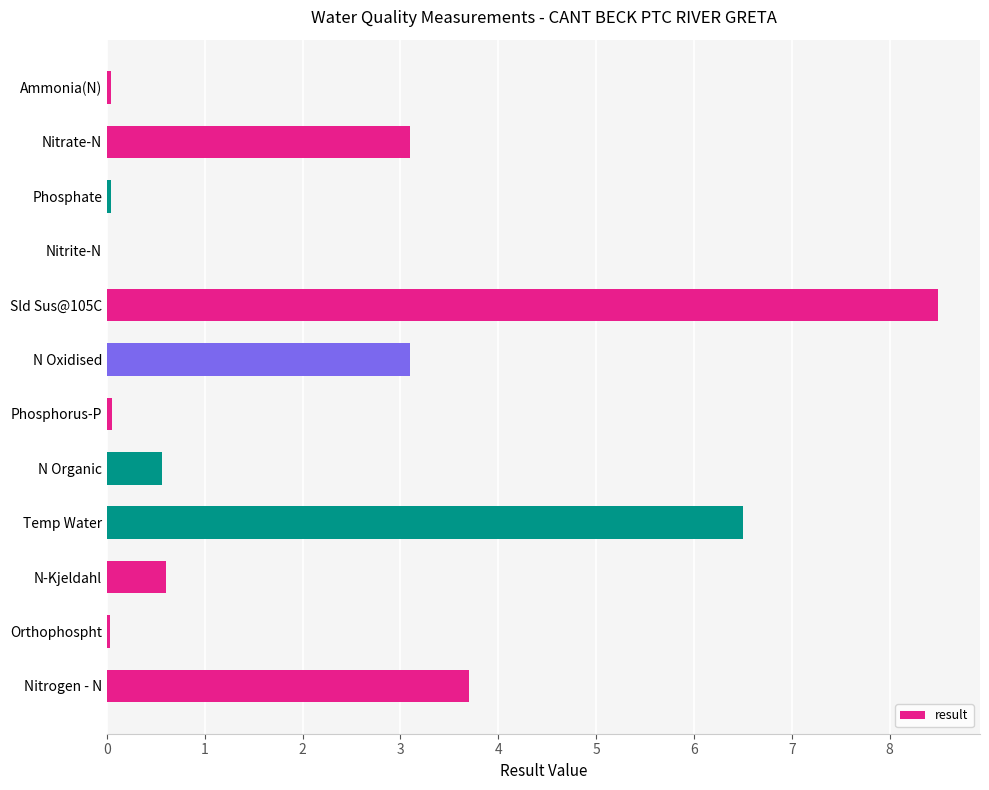

What is the sum of all values?

26.2